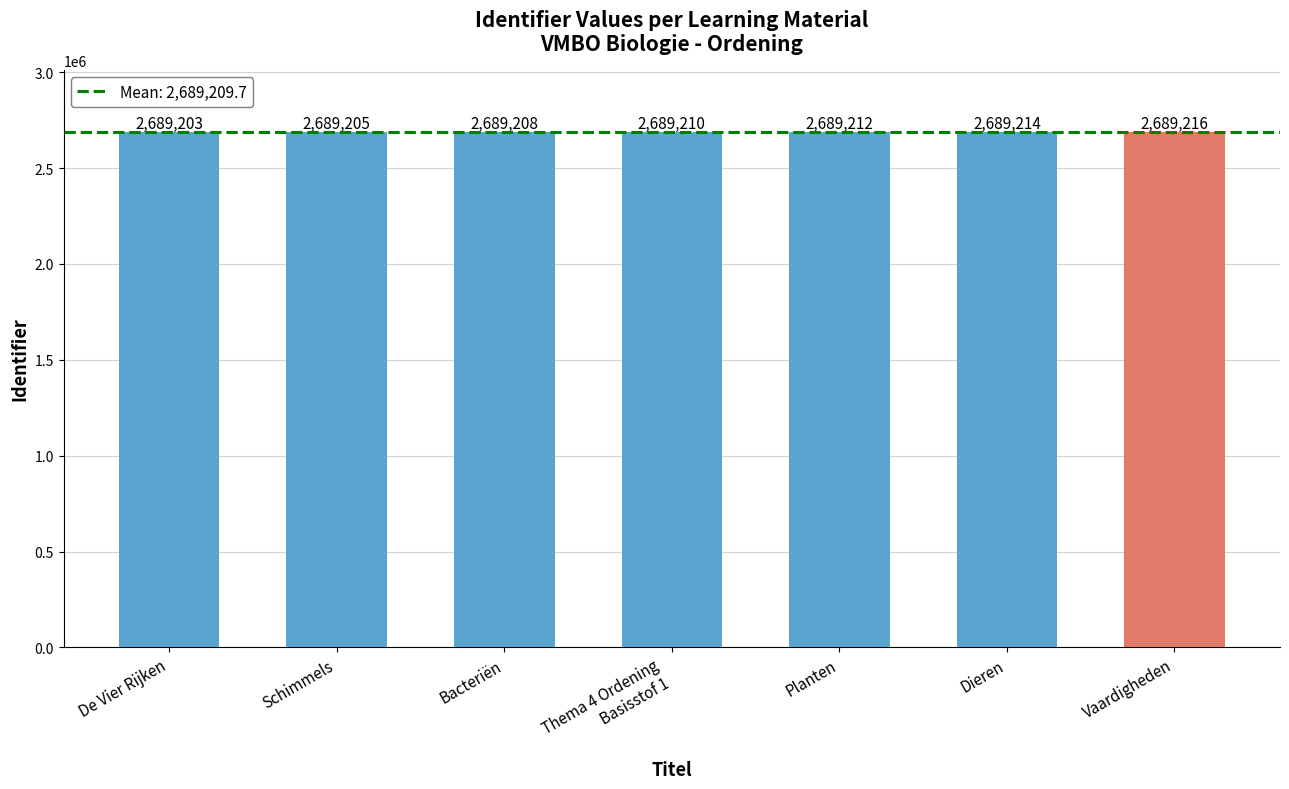

Rank the categories by value from highest to lowest.

Vaardigheden, Dieren, Planten, Thema 4 Ordening
Basisstof 1, Bacteriën, Schimmels, De Vier Rijken